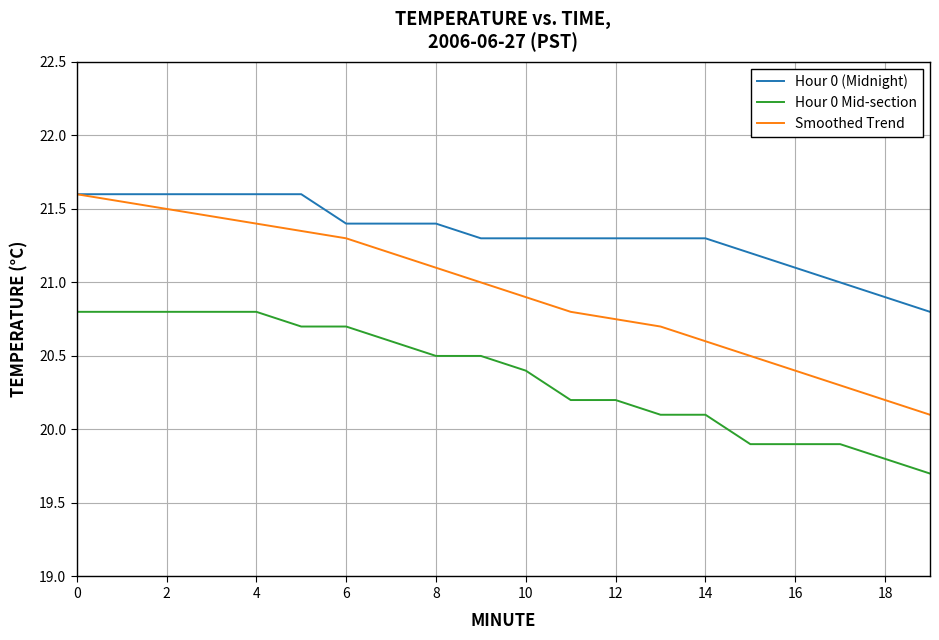

True or false: Hour 0 (Midnight) and Hour 0 Mid-section intersect in this chart.

False